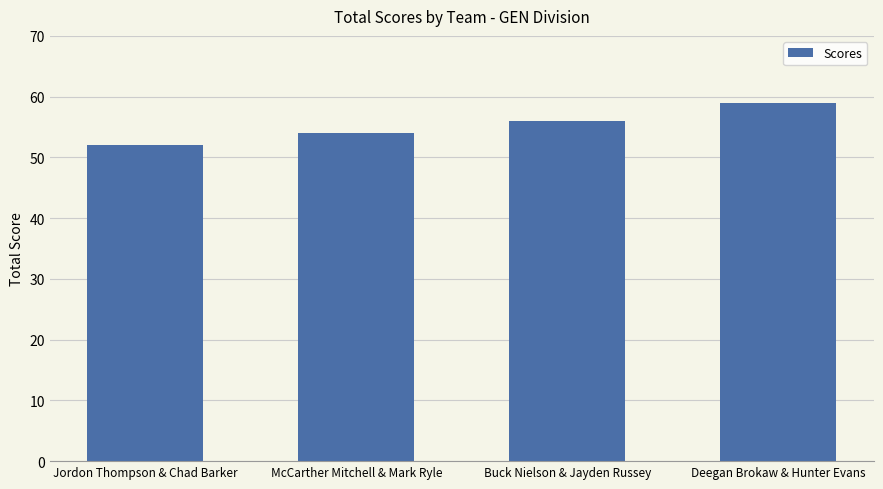

Read the value at Deegan Brokaw & Hunter Evans.

59